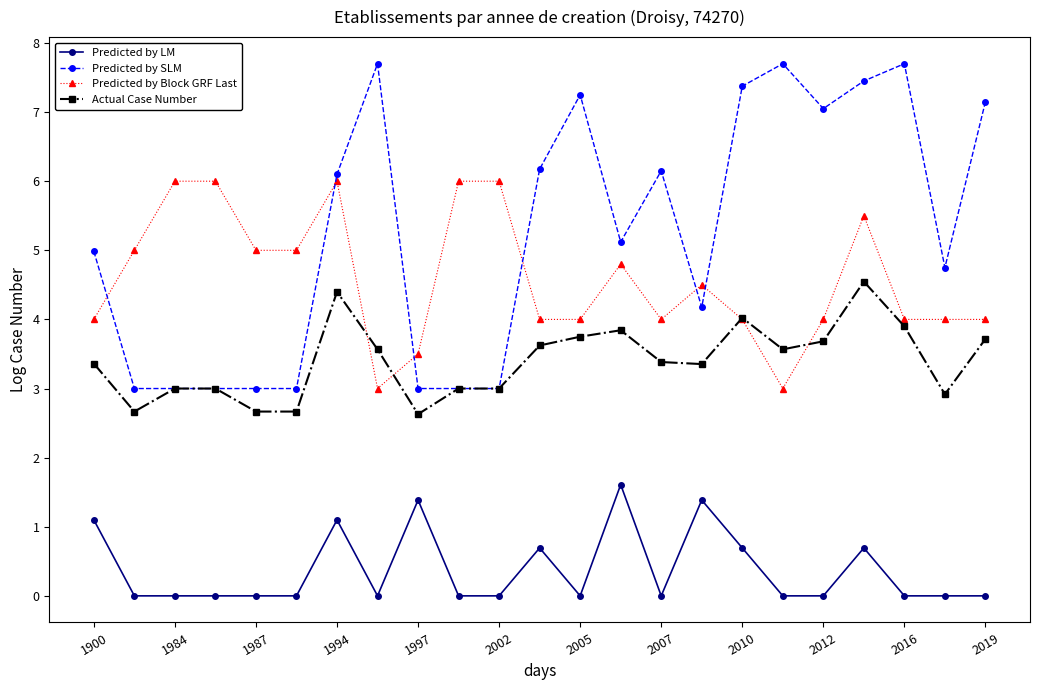

What is the difference between the maximum and minimum values in the Predicted by LM series?

1.6